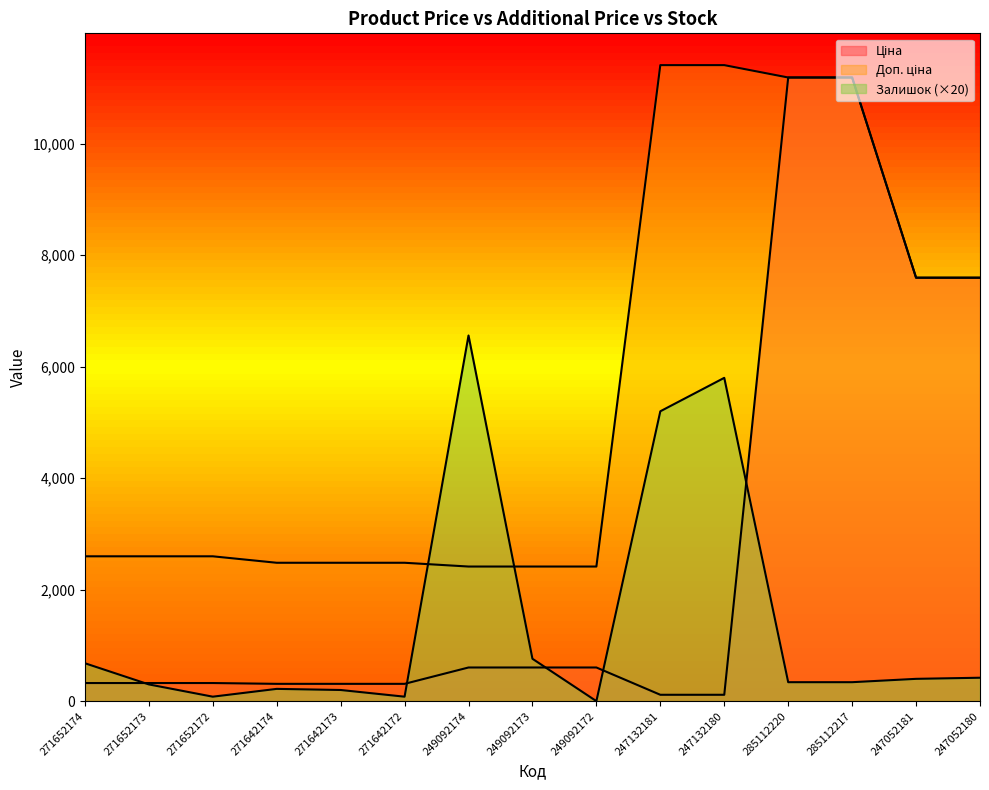

At 247052181, list the series in order from largest to smallest.

Ціна, Доп. ціна, Залишок